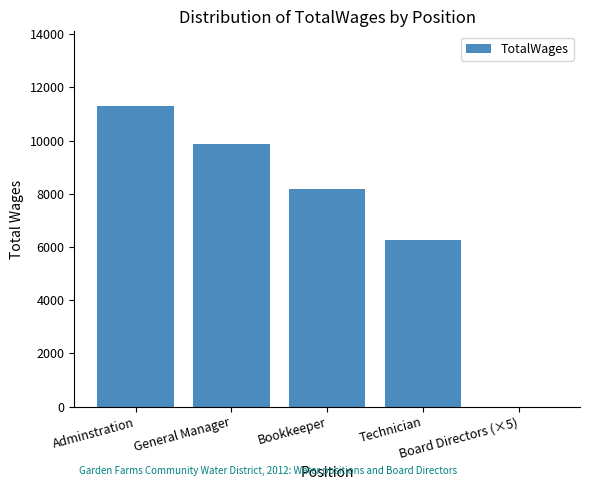

Reading right to left, extract all data points from this chart.

Board Directors (×5)=0	Technician=6252	Bookkeeper=8166	General Manager=9875	Adminstration=11289